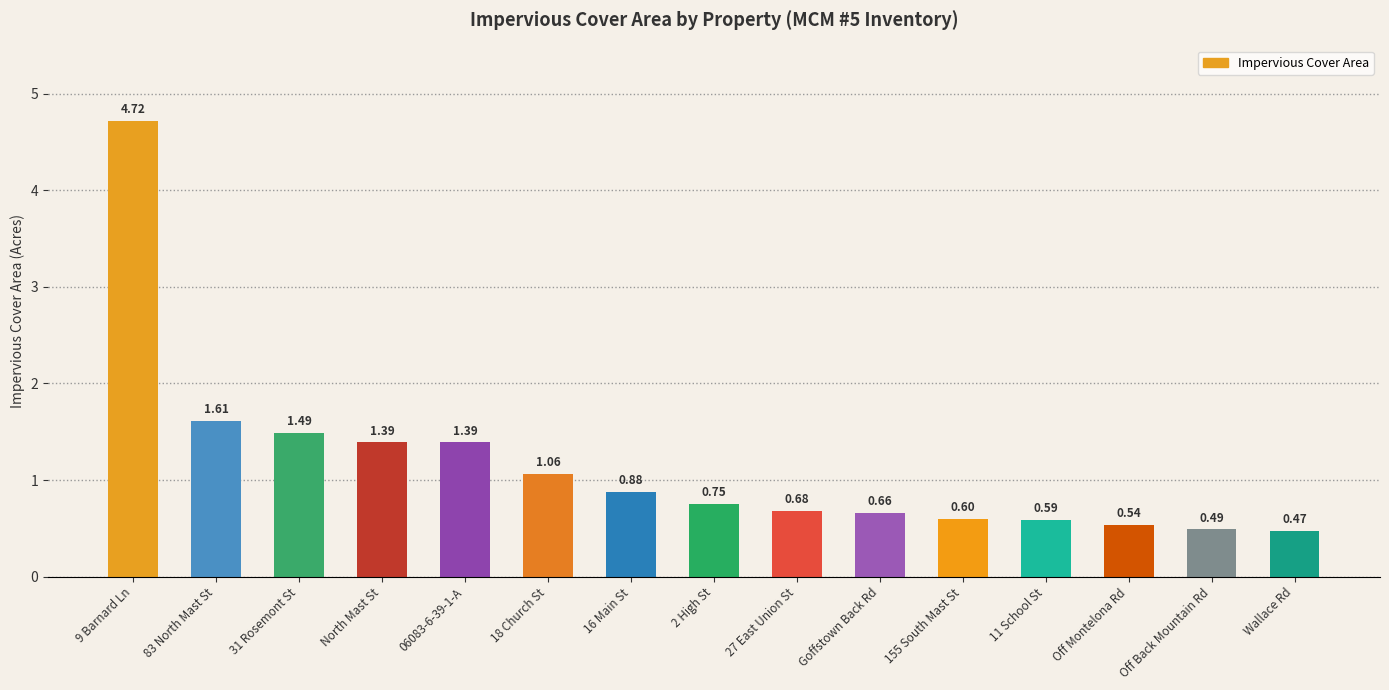

What is the label of the 1st bar from the left?

9 Barnard Ln